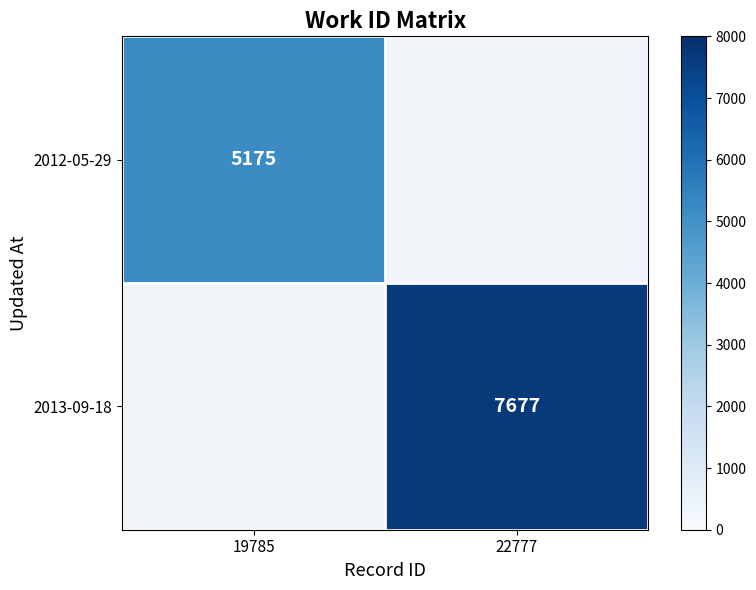

Is it true that 2013-09-18 equals 4160 at 22777?

False